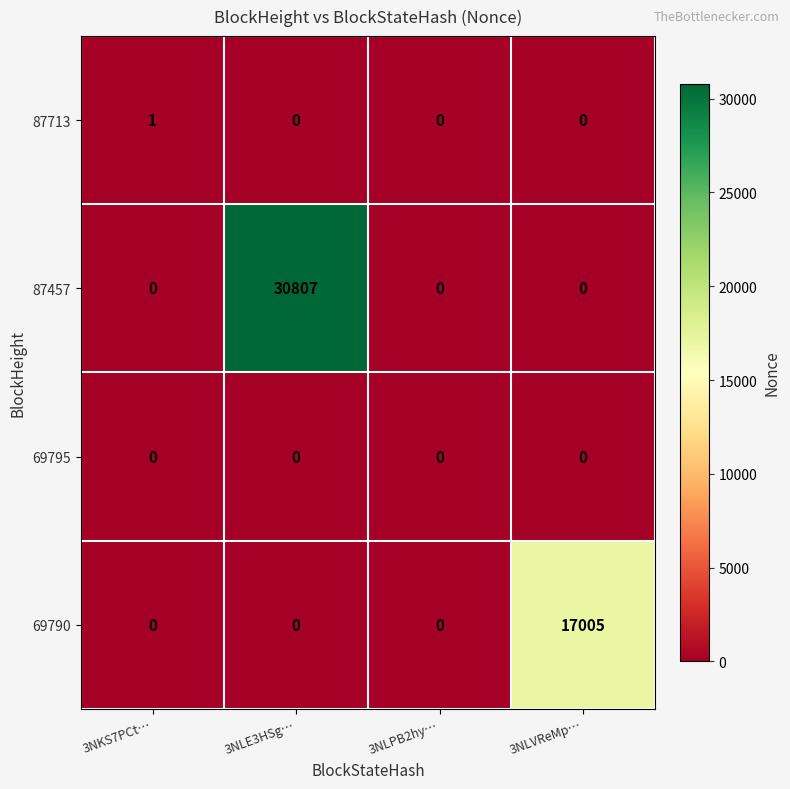

What is the difference between the highest and lowest values at 3NLVReMp…?

17005